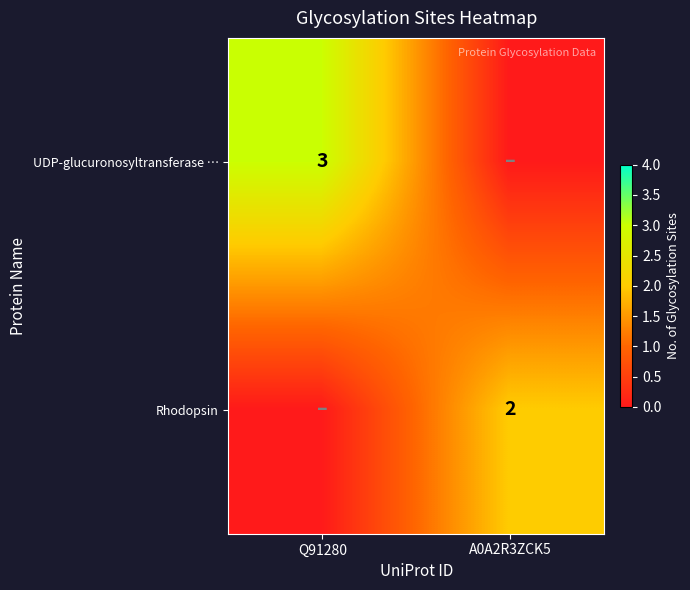

True or false: UDP-glucuronosyltransferase … has a value of 5 at Q91280.

False